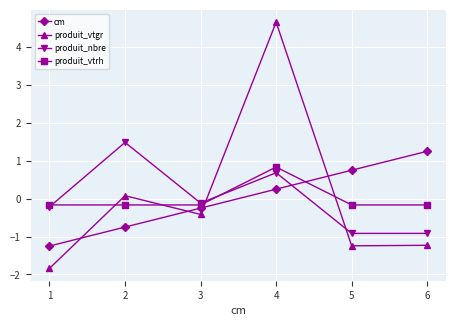

True or false: produit_nbre has a value of -0.2 at 1.

True